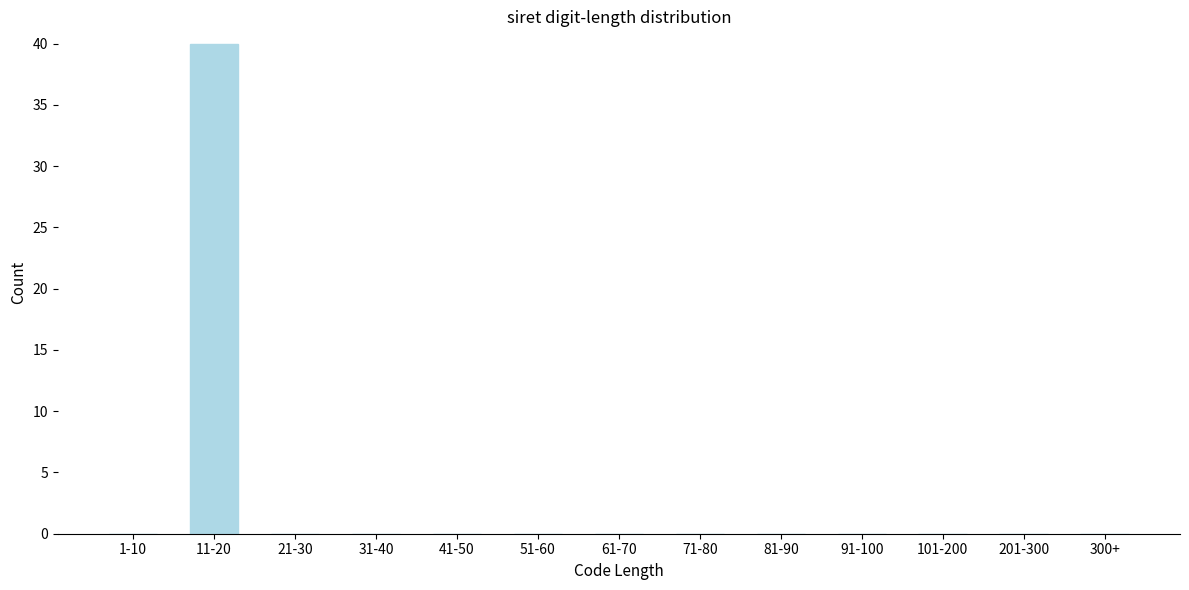

Reading left to right, extract all data points from this chart.

1-10=0	11-20=40	21-30=0	31-40=0	41-50=0	51-60=0	61-70=0	71-80=0	81-90=0	91-100=0	101-200=0	201-300=0	300+=0